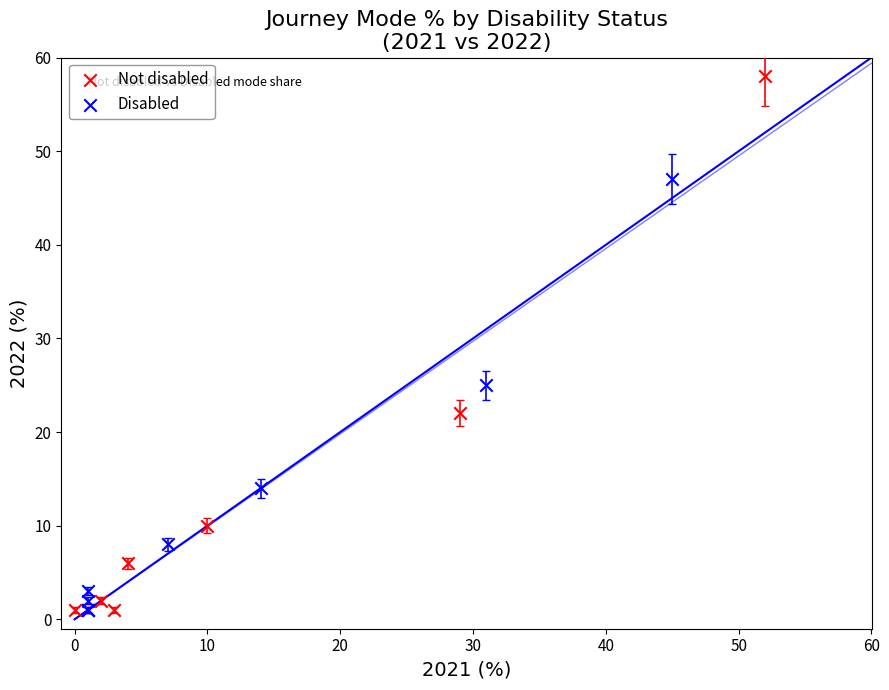

Which series has the widest spread of Y values?

Not disabled